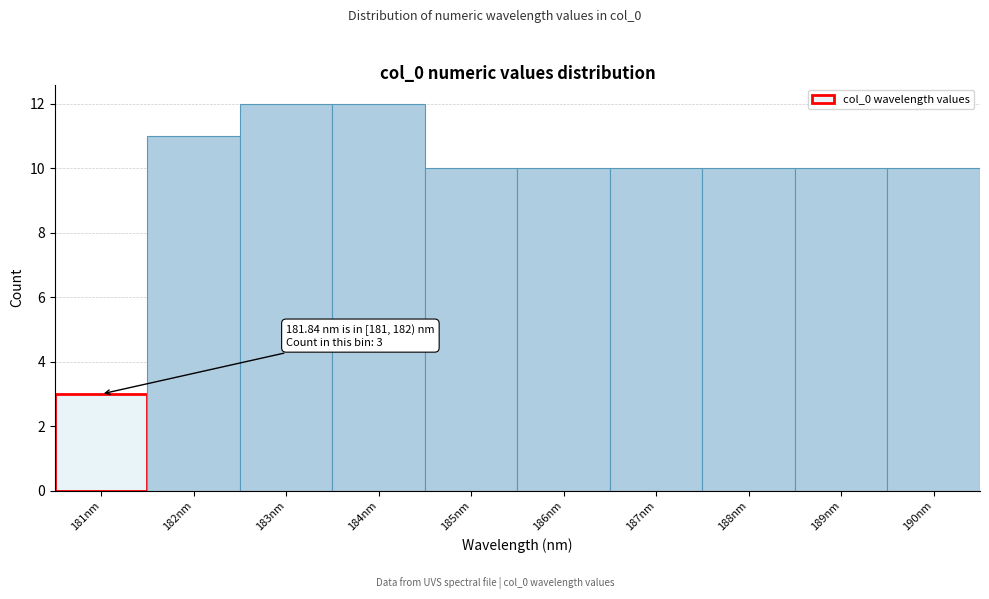

Reading left to right, list all the values displayed in this chart.

3	11	12	12	10	10	10	10	10	10